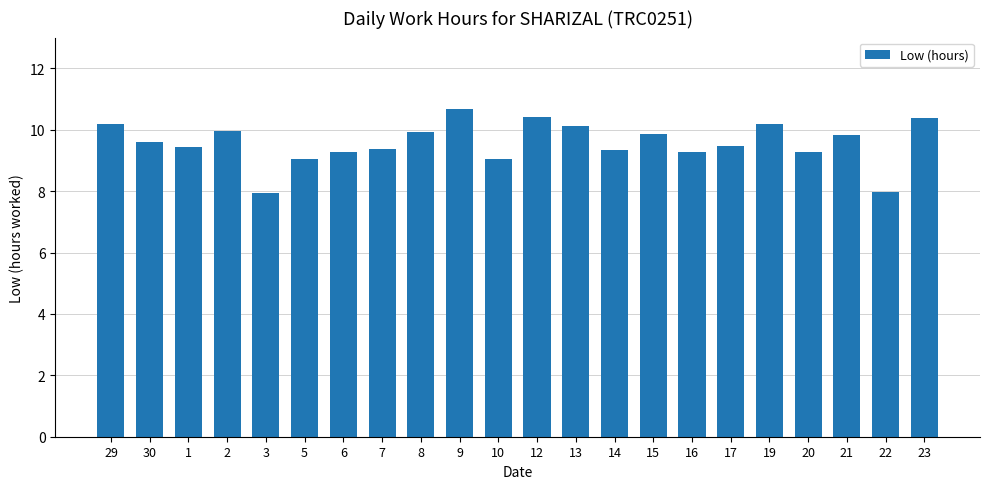

Count the number of categories in the chart.

22